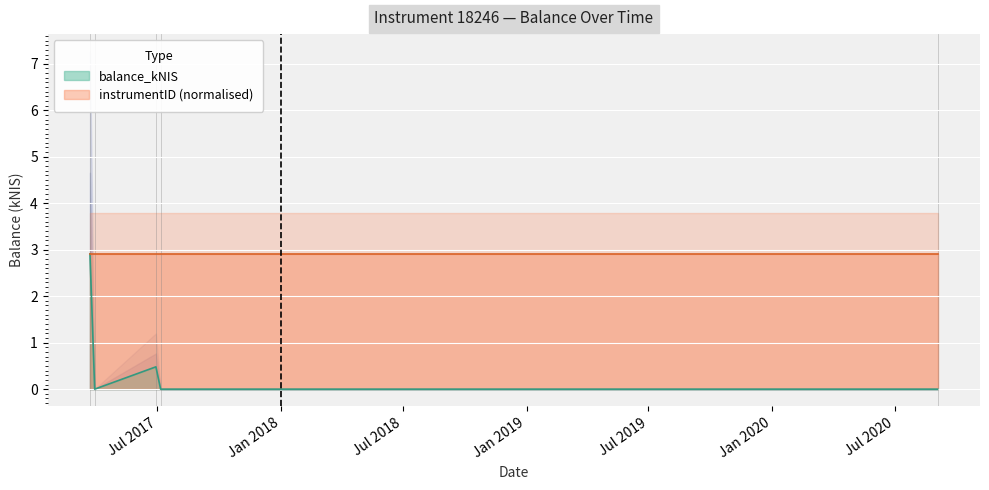

How many lines are shown in the chart?

1